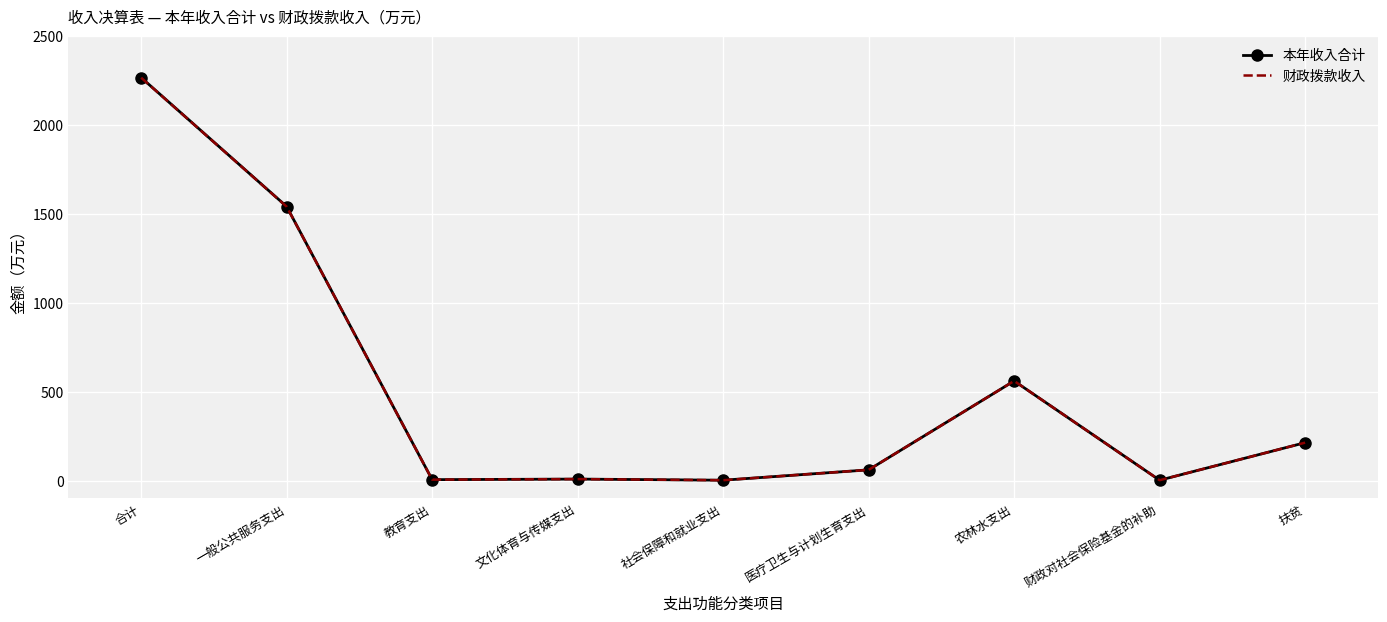

At which category is the sum across all series the highest?

合计